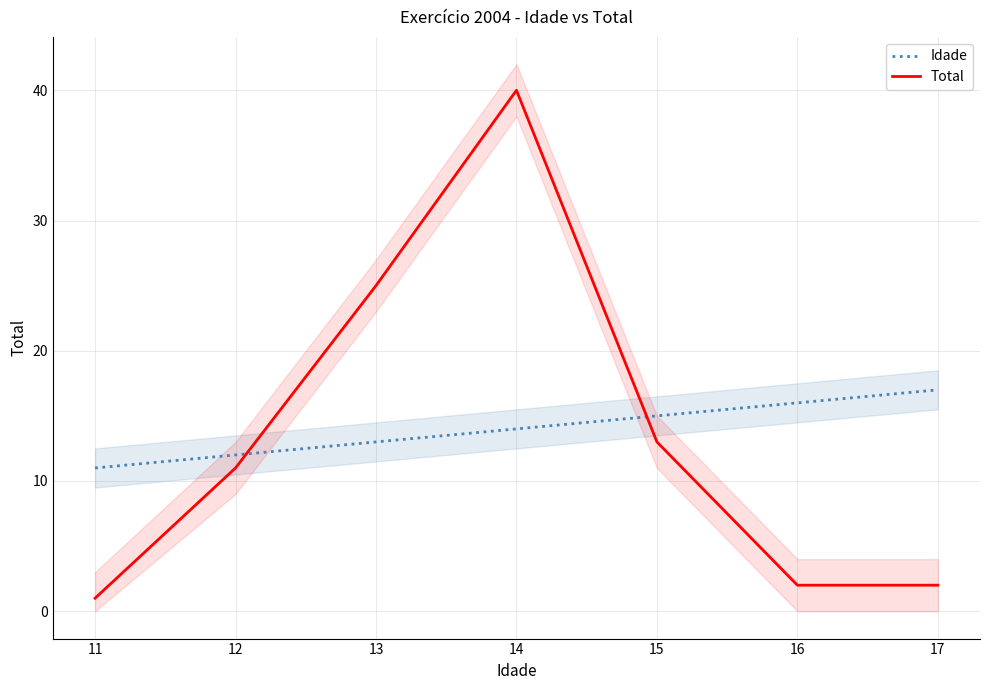

What is the difference between the Idade values at 16 and 11?

5